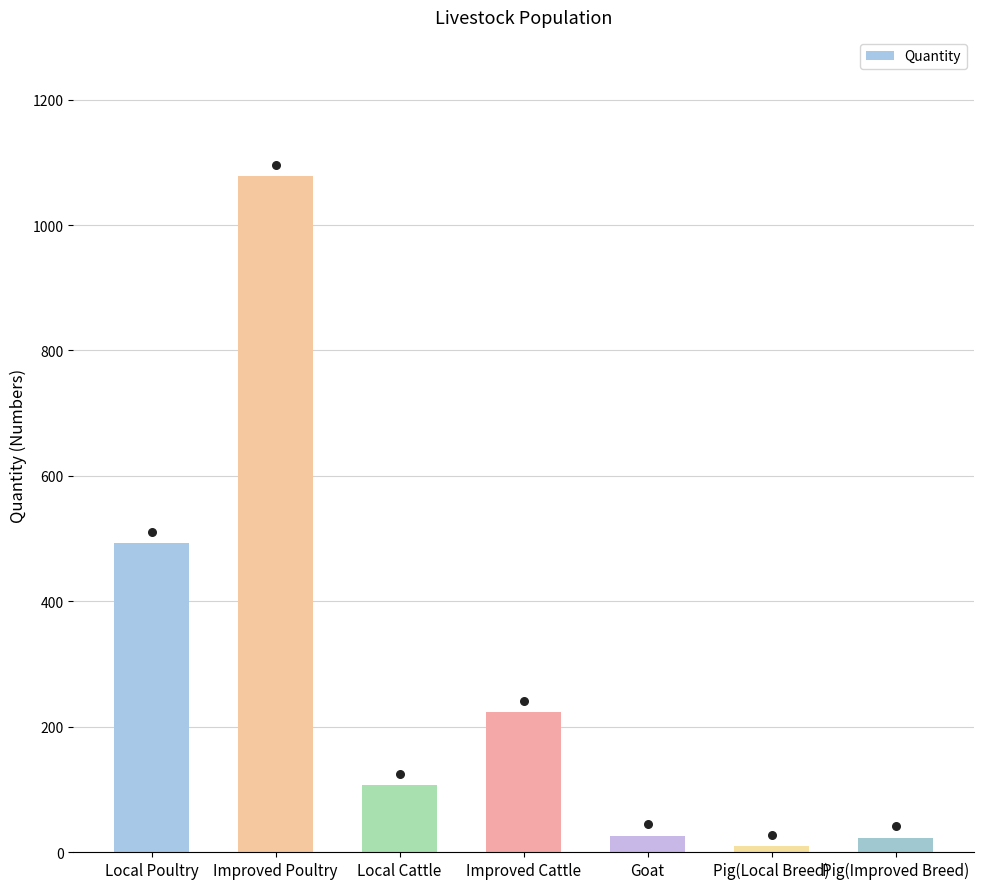

Between Improved Poultry and Local Cattle, which is larger?

Improved Poultry